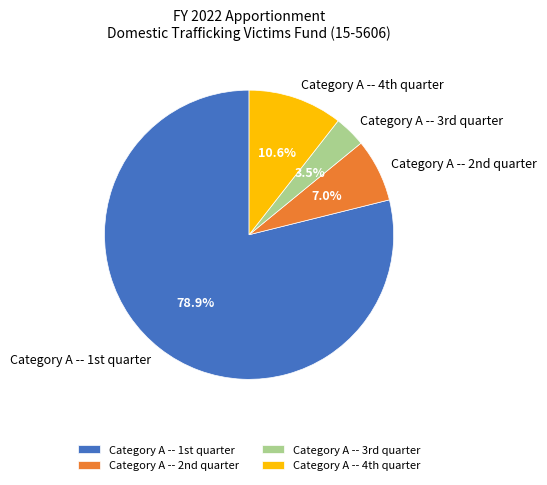

Which category has the smallest portion of the pie?

Category A -- 3rd quarter